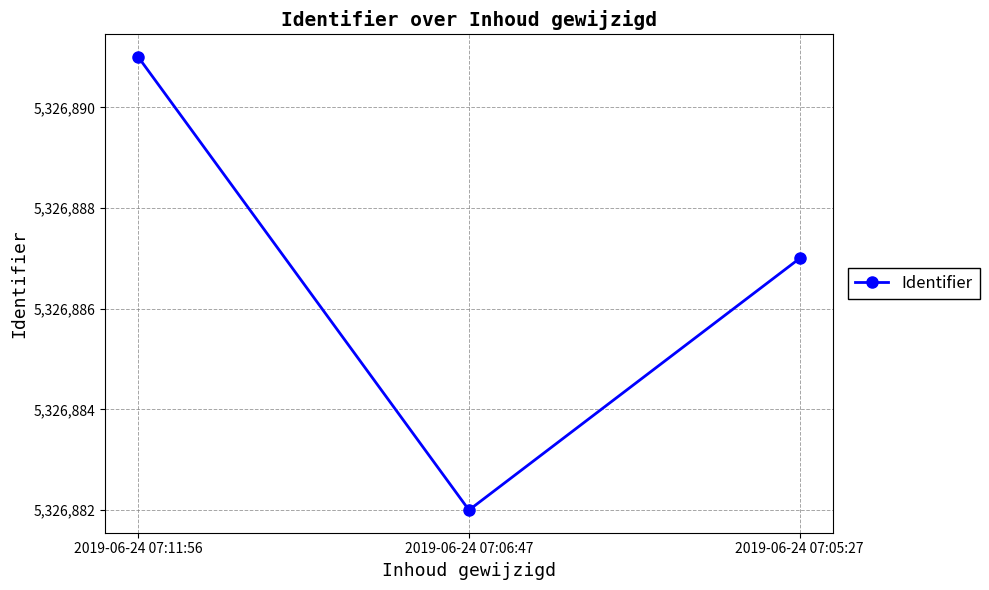

Is it true that the value at 2019-06-24 07:05:27 is 3482048?

False